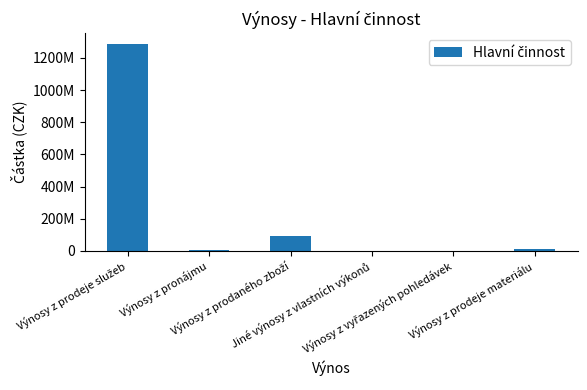

What is the sum of all values?

1398370326.8